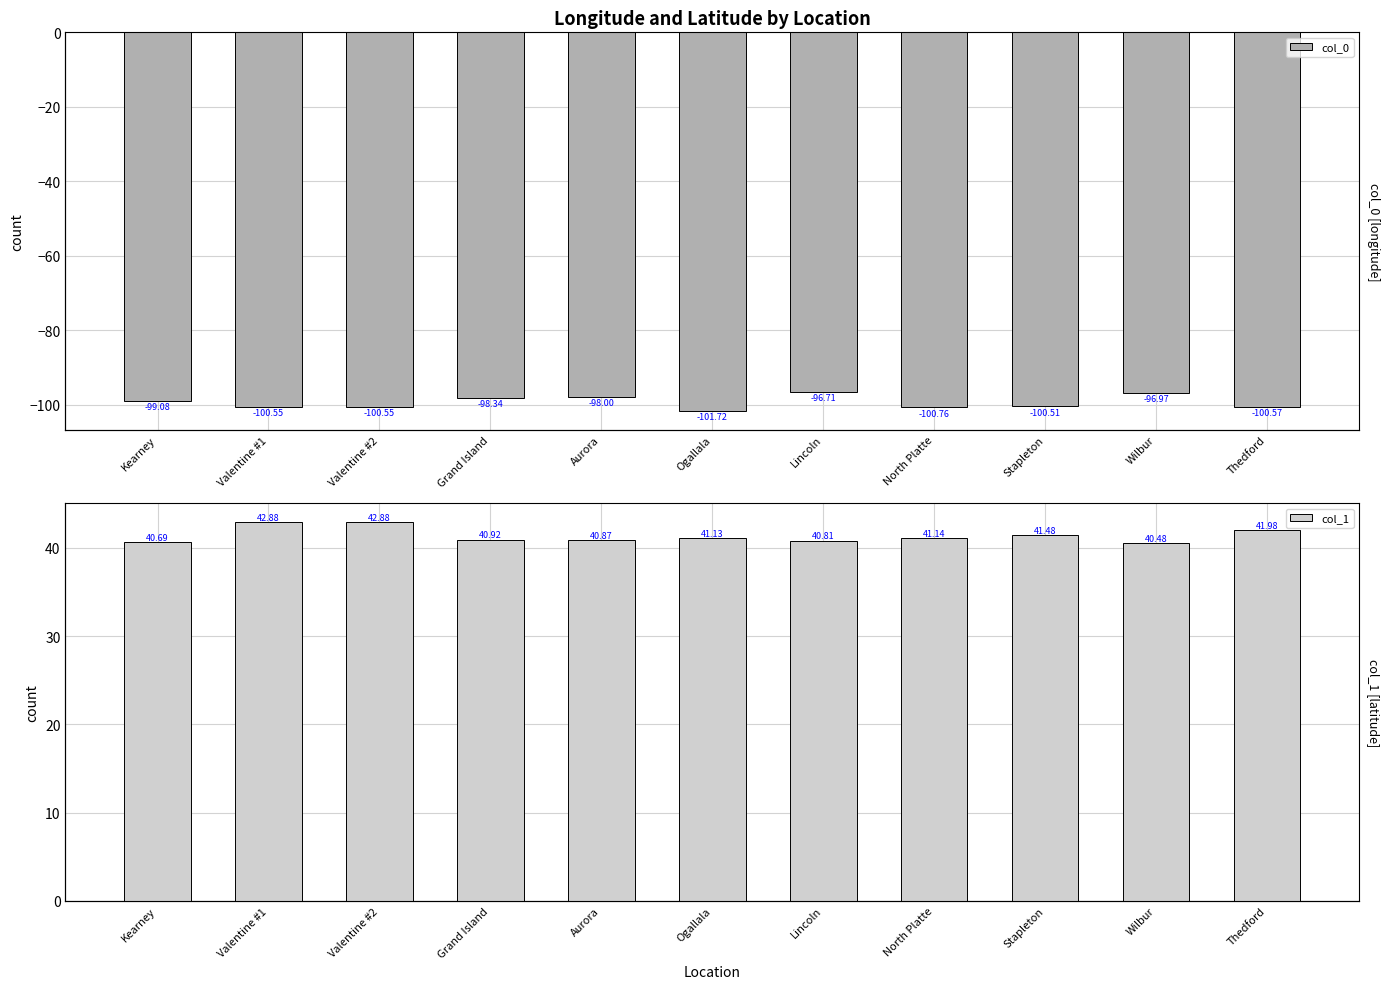

How many bars are there in each group?

2